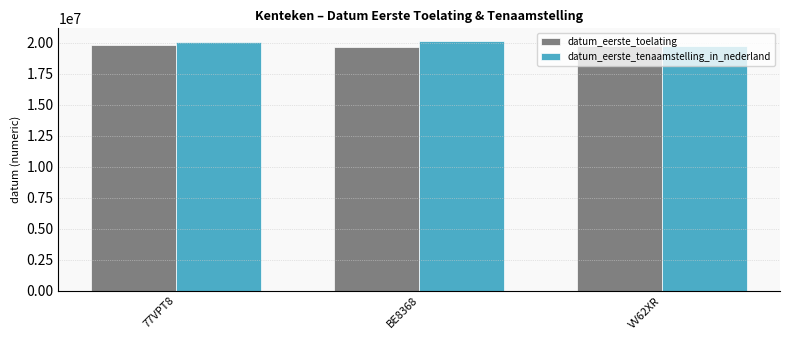

What is the approximate value of datum_eerste_toelating at 77VPT8?

19800228